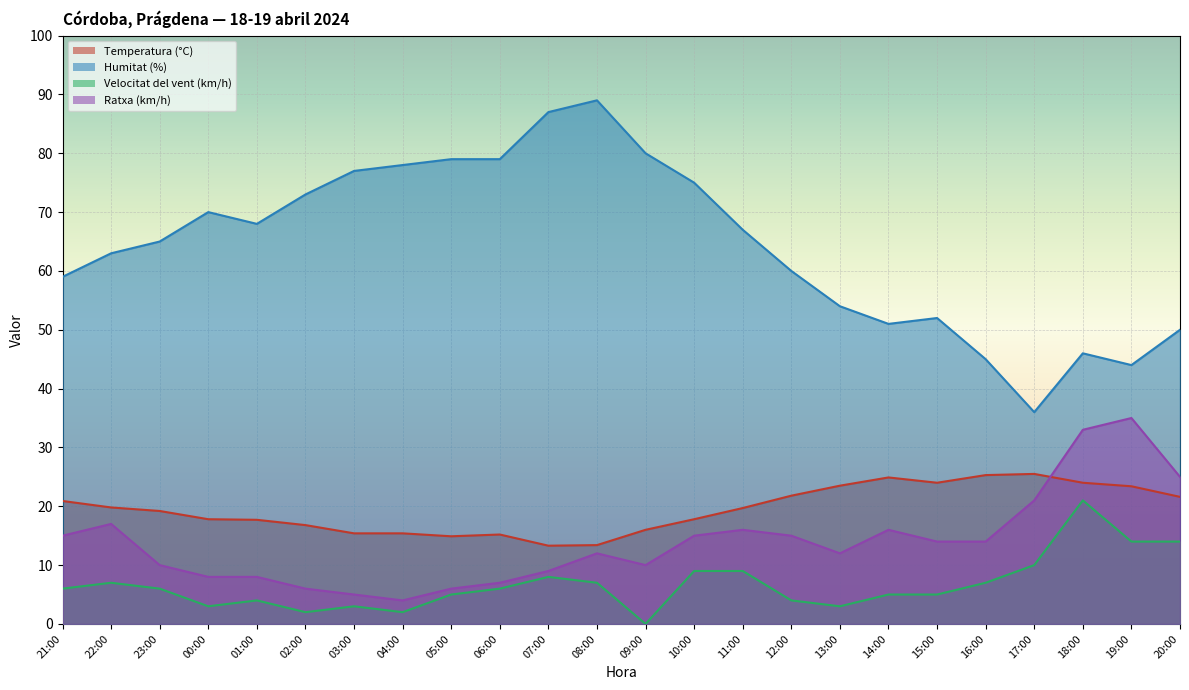

What position from the right is 12:00?

9